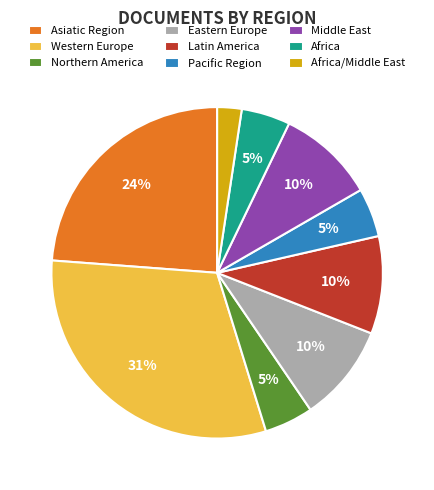

What is the smallest slice in the pie chart?

Africa/Middle East